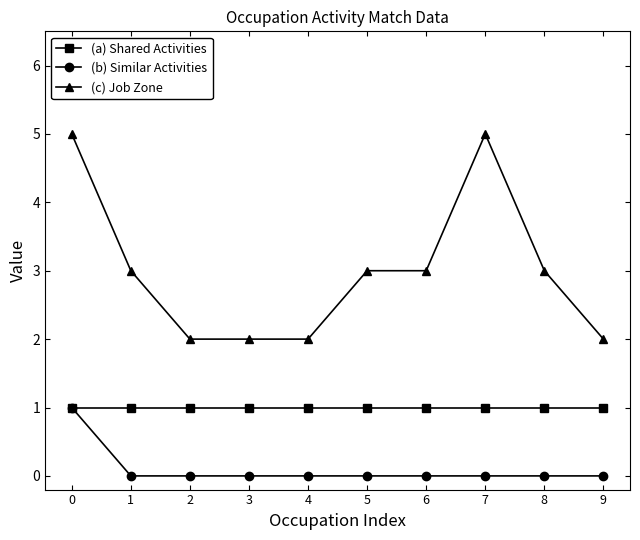

Which series has the largest range (max minus min)?

(c) Job Zone